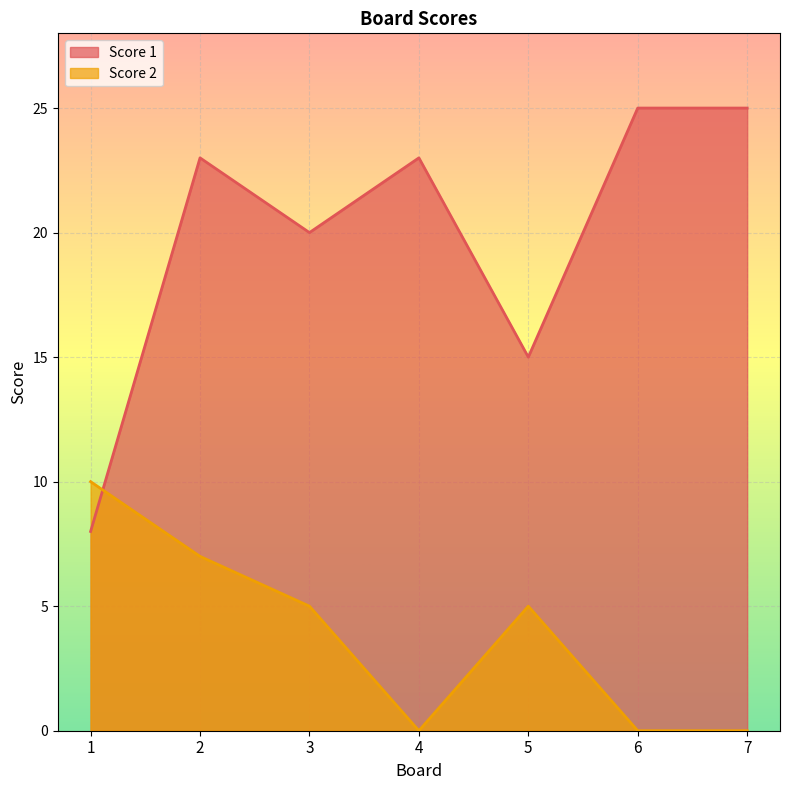

True or false: Score 2 and Score 1 cross at least once.

True